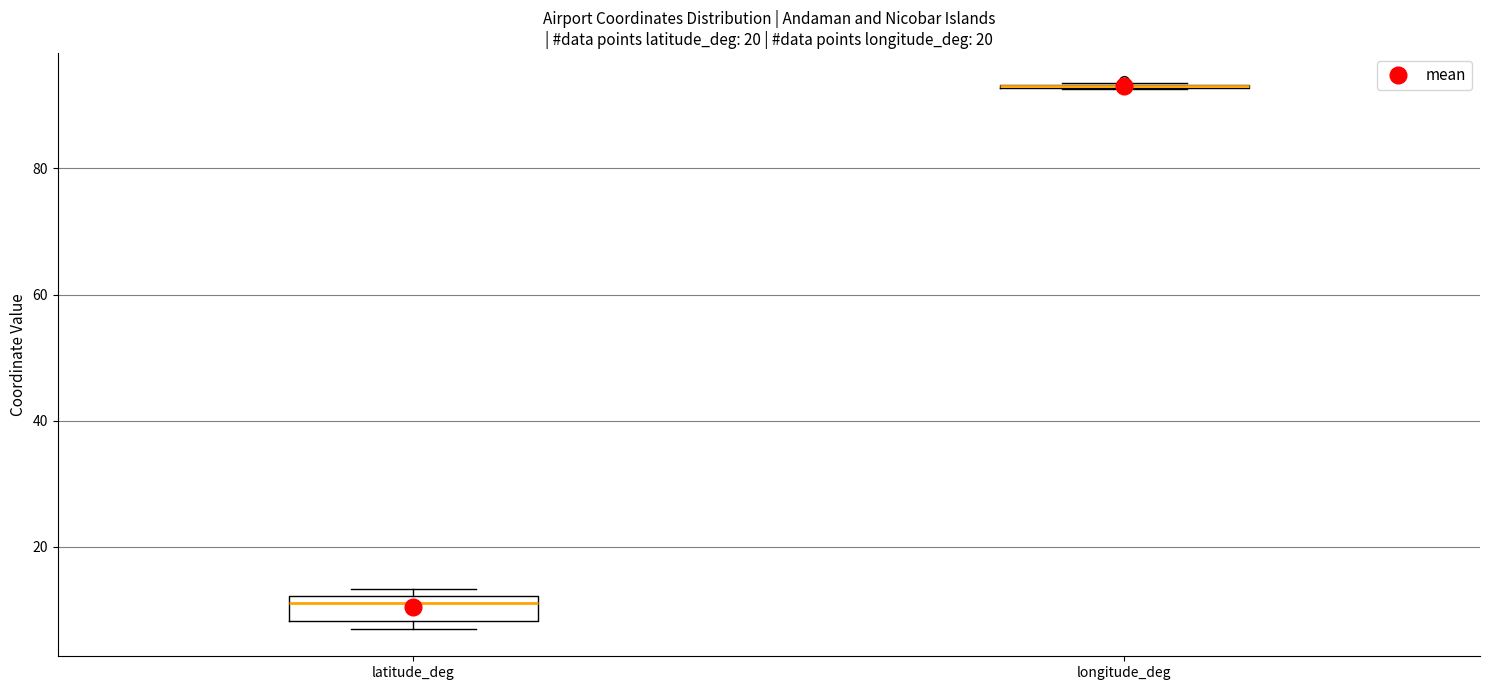

Reading left to right, transcribe this box plot: for each box, give where its median line is, the range the box spans, and where its two whiskers end, as read against the y-axis. The values are not printed on the chart, so give them approximately, as read against the axis.

latitude_deg: median 12 (just below the box's upper edge), box 8 to 12, whiskers 8 (just below the box's lower edge) to 14
longitude_deg: box collapsed to a line at 94, whiskers 92 to 94